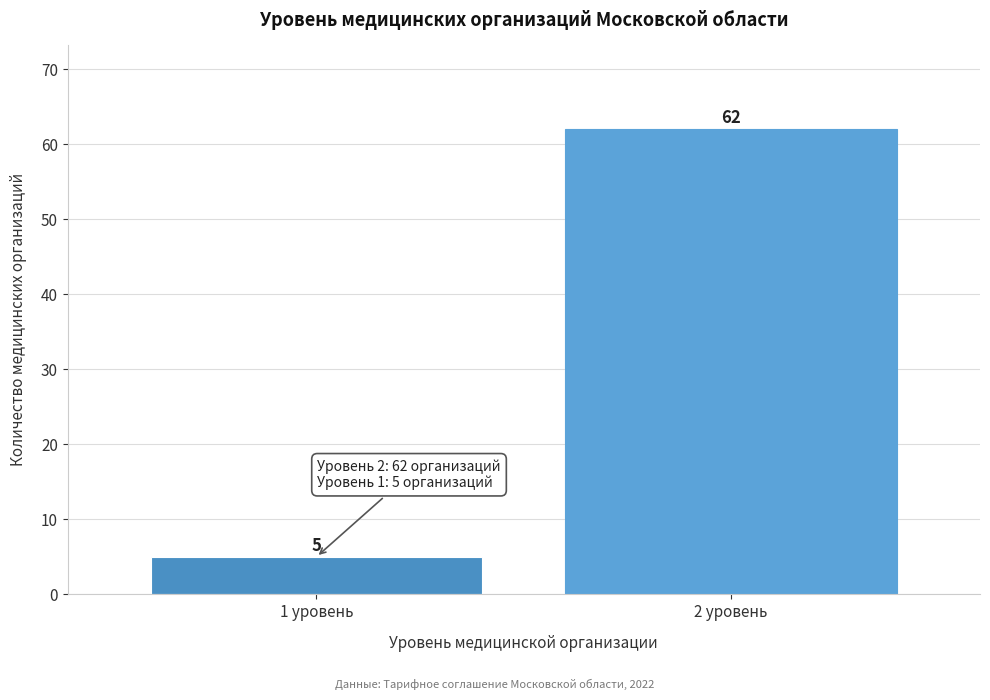

Reading left to right, transcribe all the data shown in this chart.

5	62